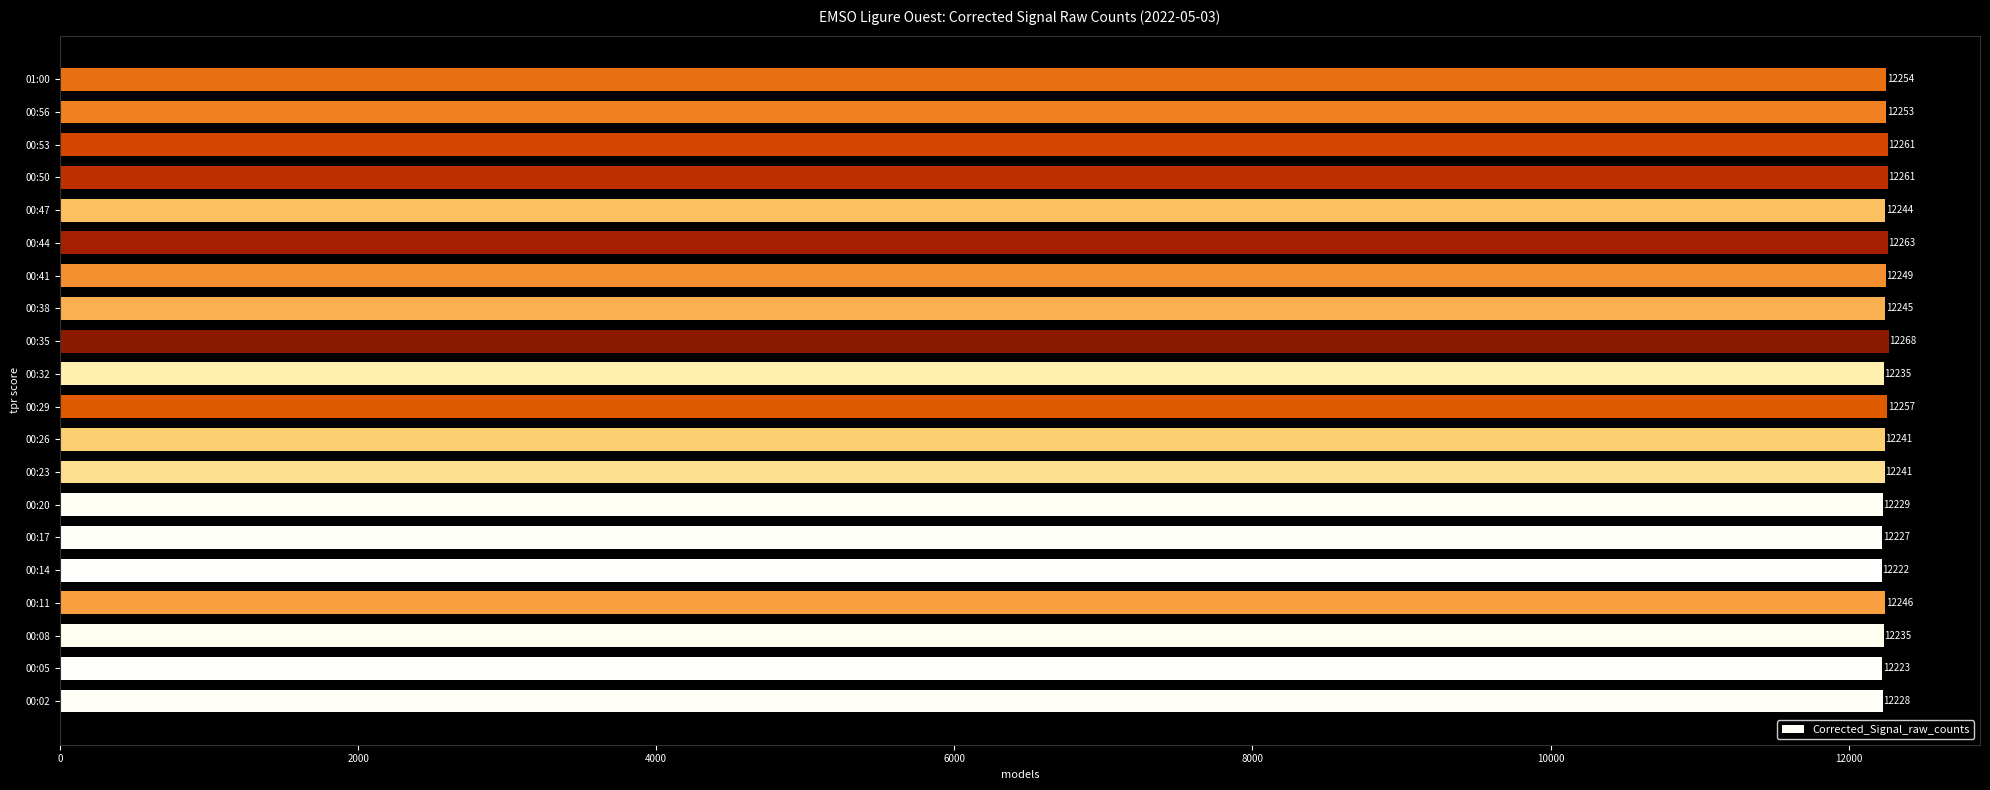

Is it true that the value at 00:56 is 12253?

True